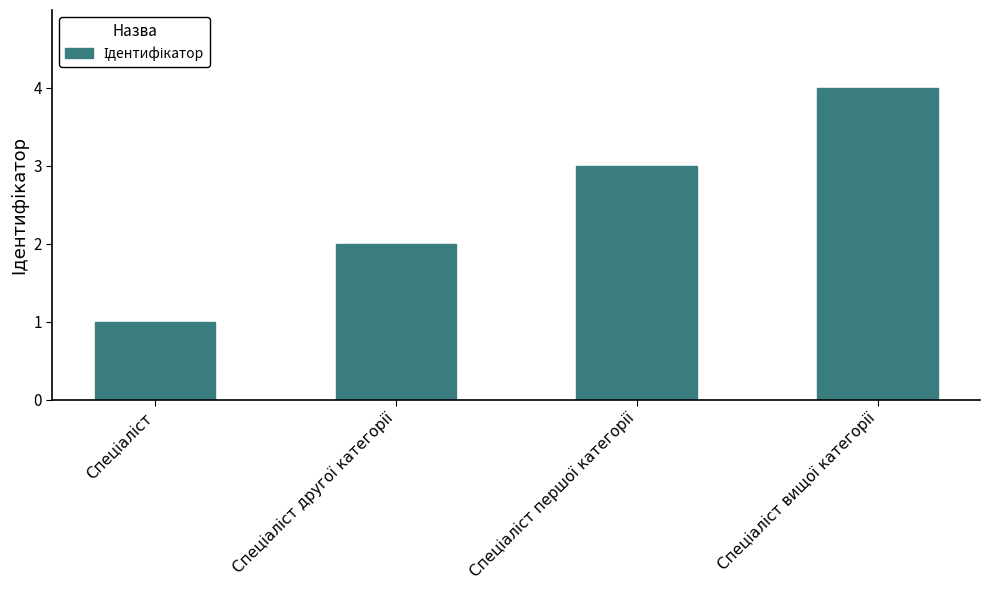

Reading left to right, extract all data points from this chart.

1	2	3	4